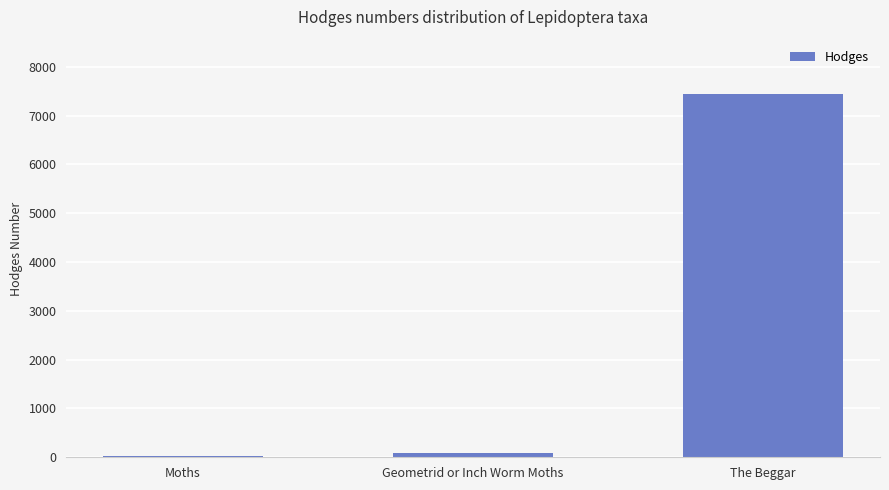

Where is the data nearest to the value 3734?

Geometrid or Inch Worm Moths